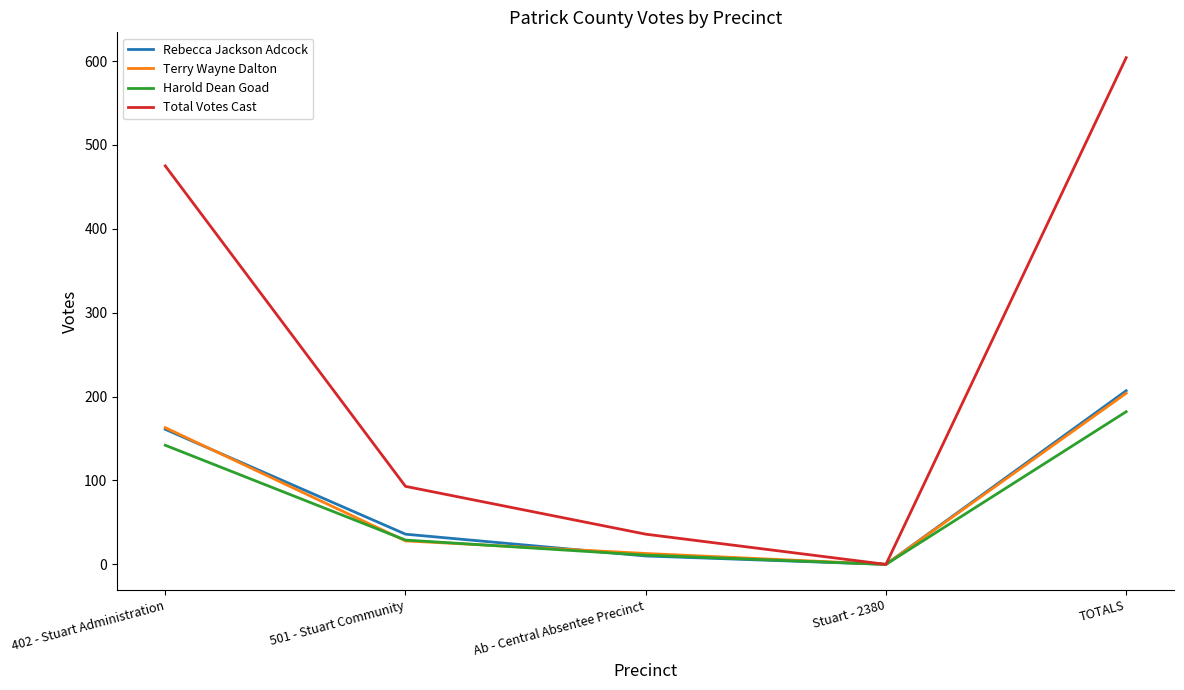

The Total Votes Cast series shows 604 at TOTALS. True or false?

True